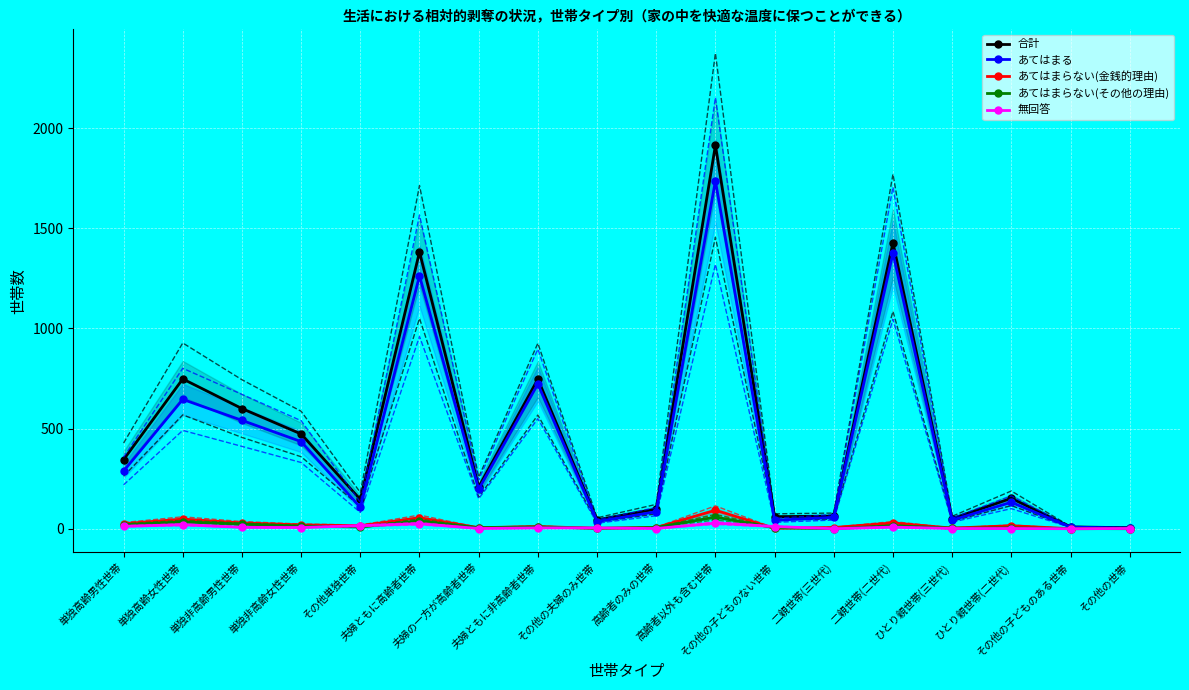

Is it true that 無回答 equals 12 at 単独非高齢男性世帯?

False